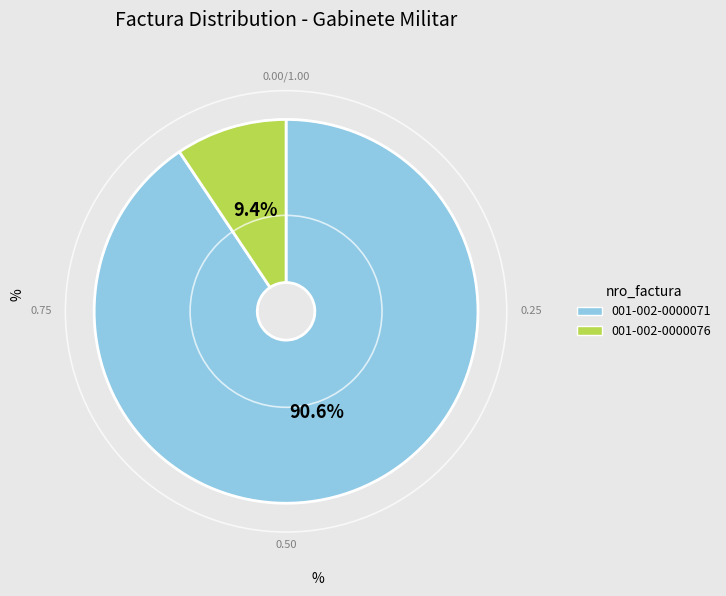

Which category has the smallest portion of the pie?

001-002-0000076